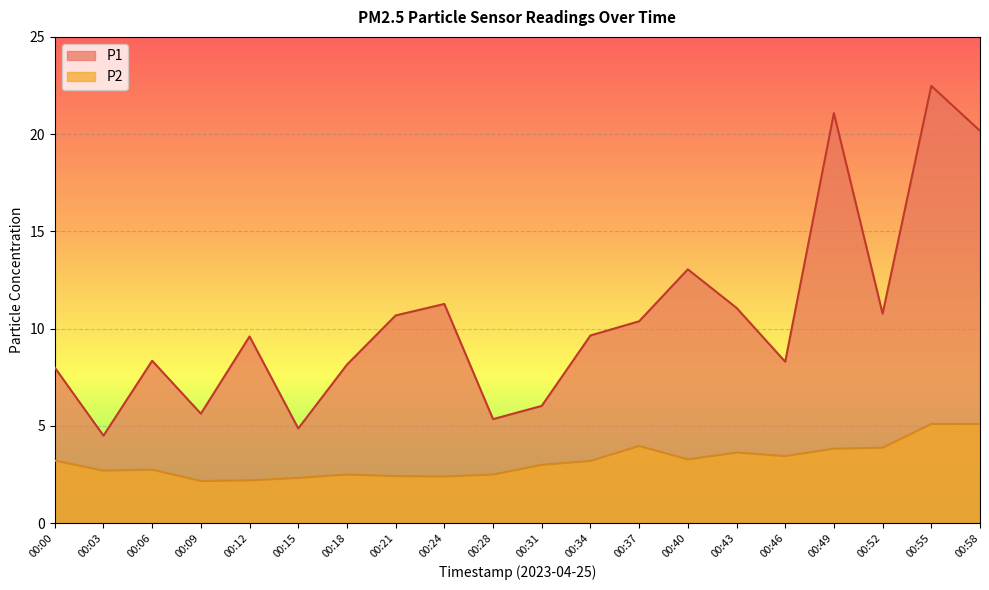

Where is P2 nearest to the value 3?

00:31